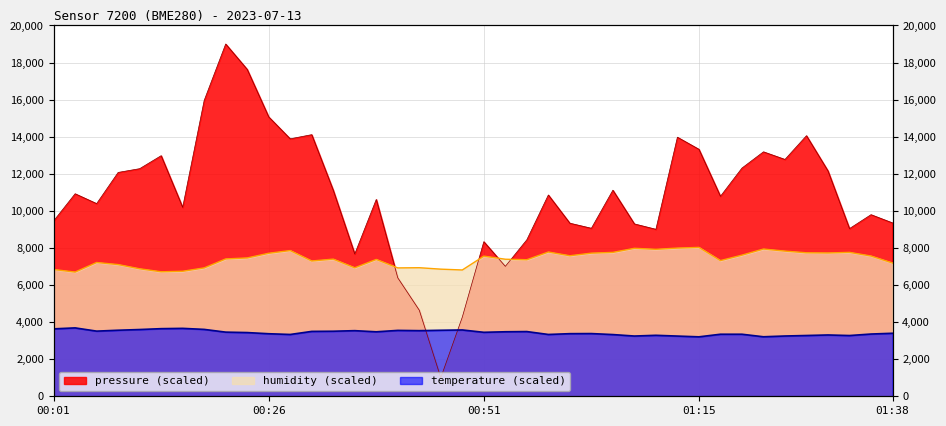

Between 00:23 and 01:13, which series saw the biggest shift?

pressure